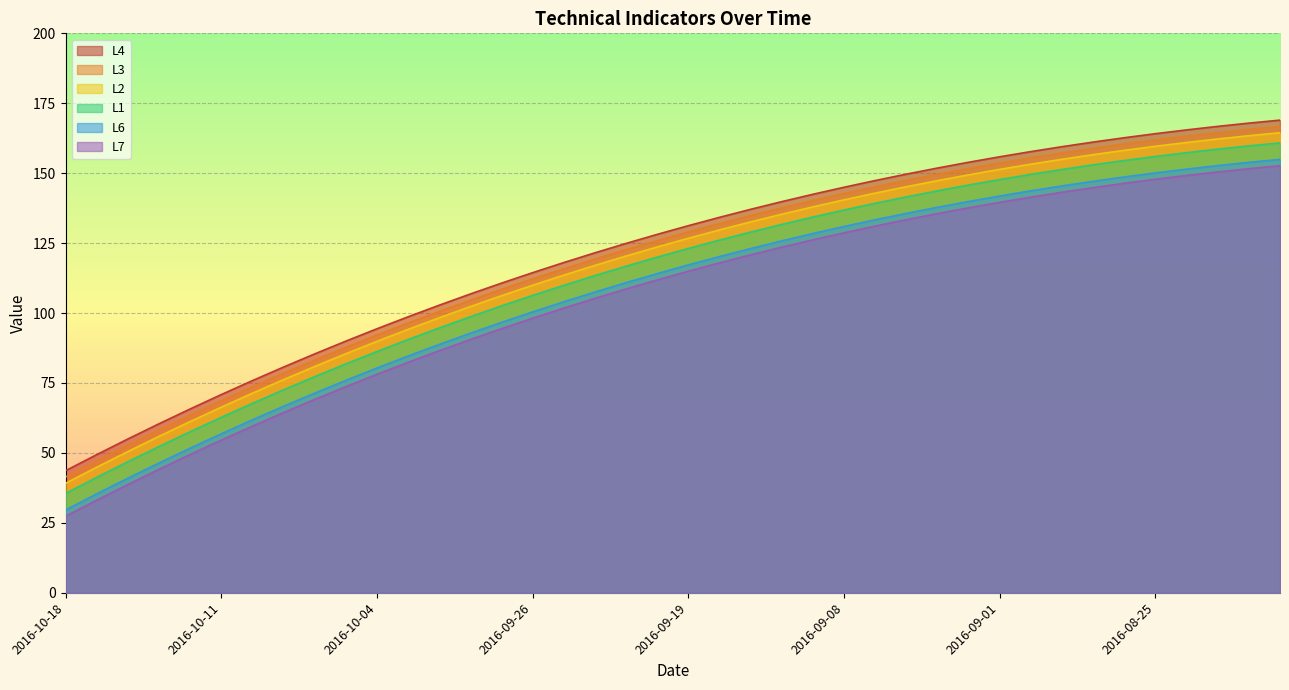

How many lines are shown in the chart?

6